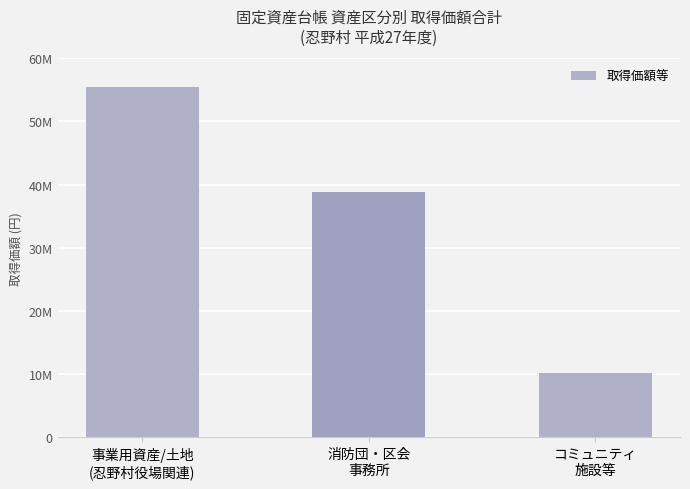

Which label corresponds to the largest value in the chart?

事業用資産/土地
(忍野村役場関連)